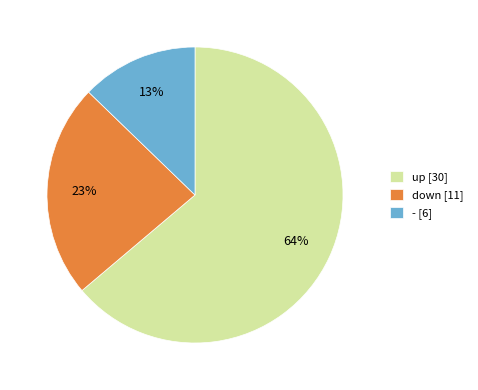

Do up [30] and - [6] together represent more than half of the pie?

Yes